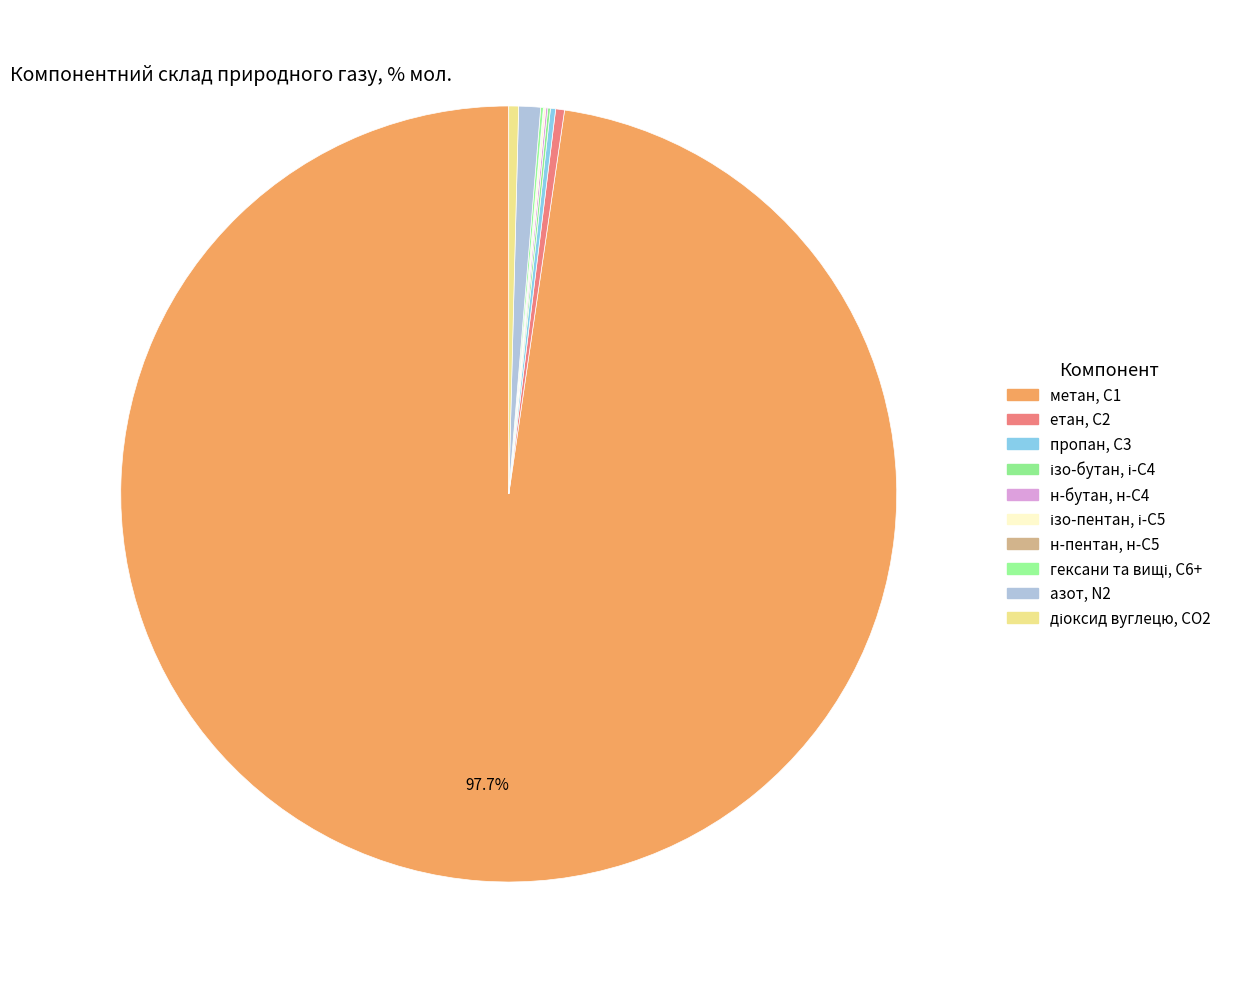

Is the sum of ізо-пентан, і-С5 and етан, С2 greater than half?

No